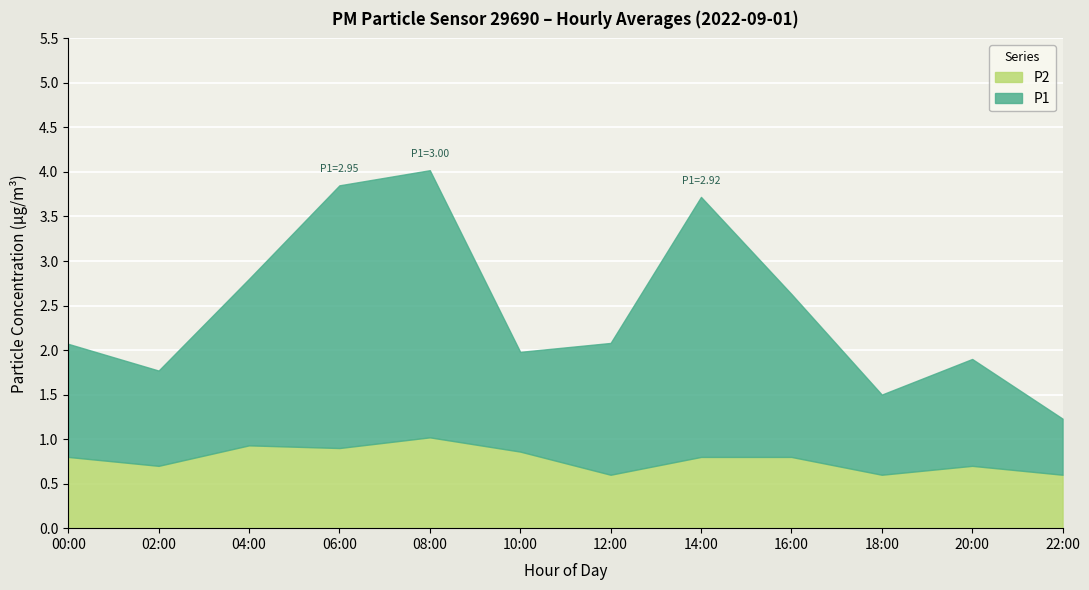

At which category does P1 reach its first local valley?

02:00